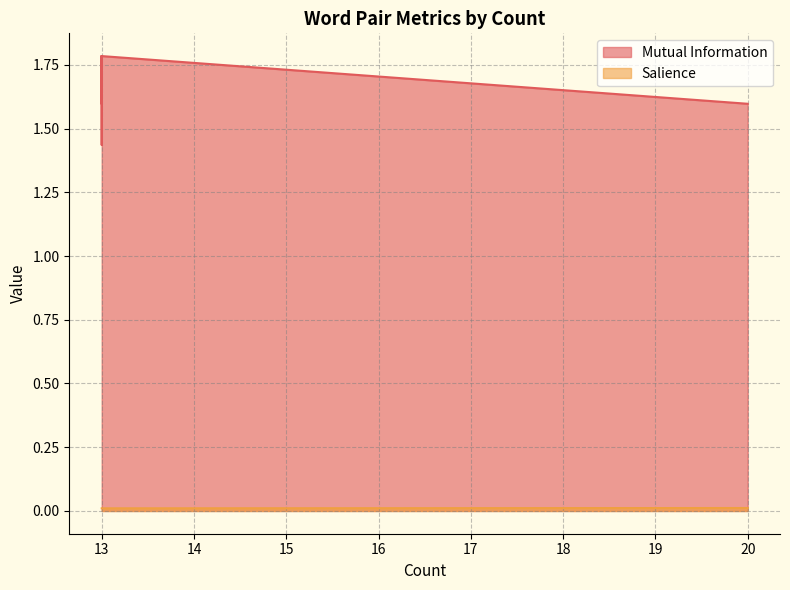

The value of Mutual Information at 13 is 0.4. True or false?

False